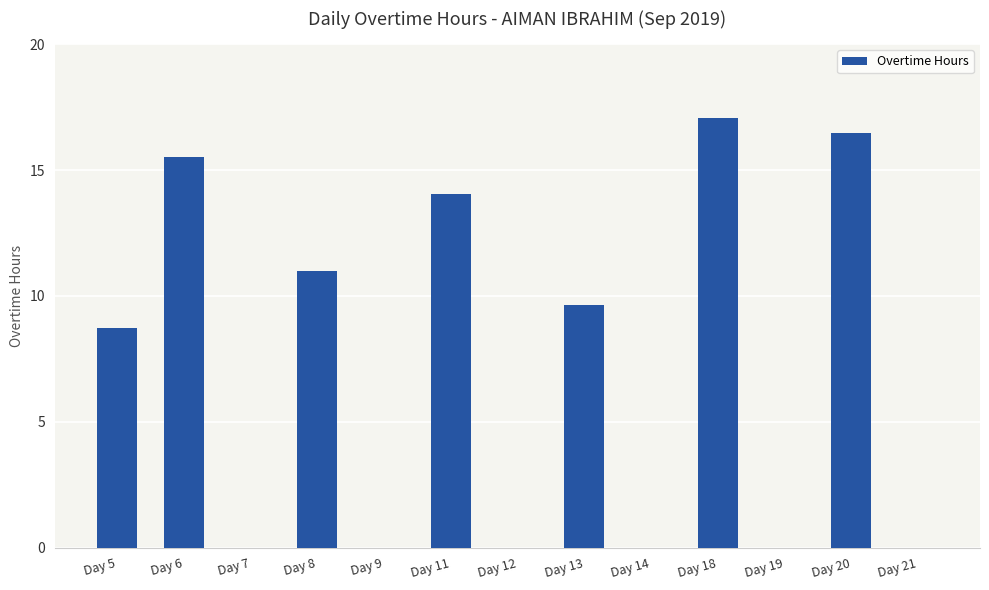

True or false: the data shows 16.5 at Day 20.

True